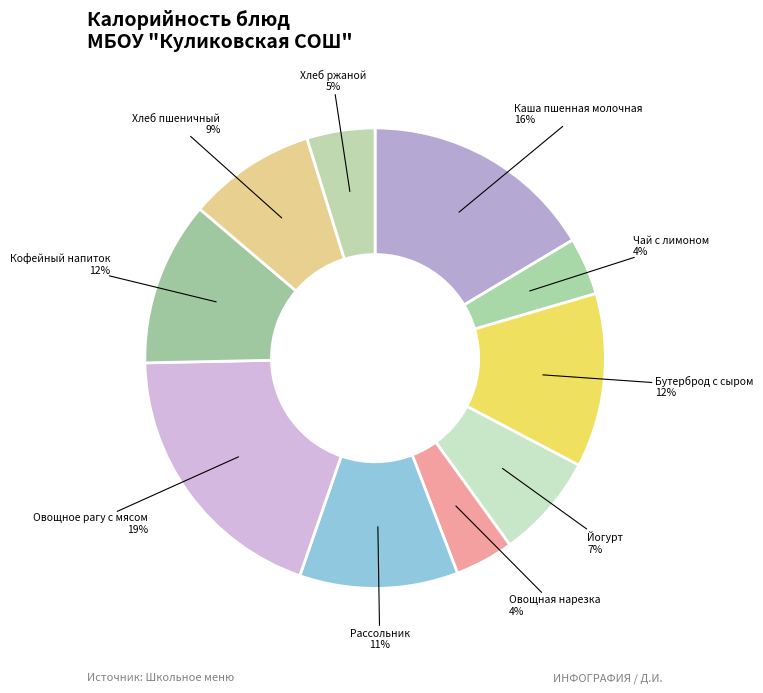

How many slices are in this pie chart?

10